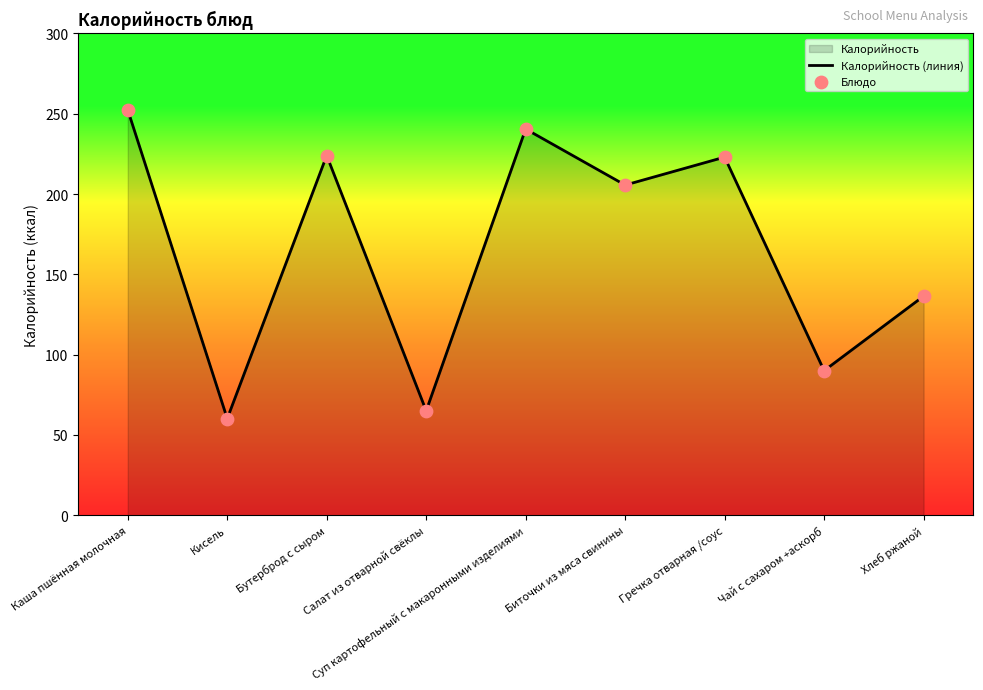

What is the total value across all series at Гречка отварная /соус?

446.0